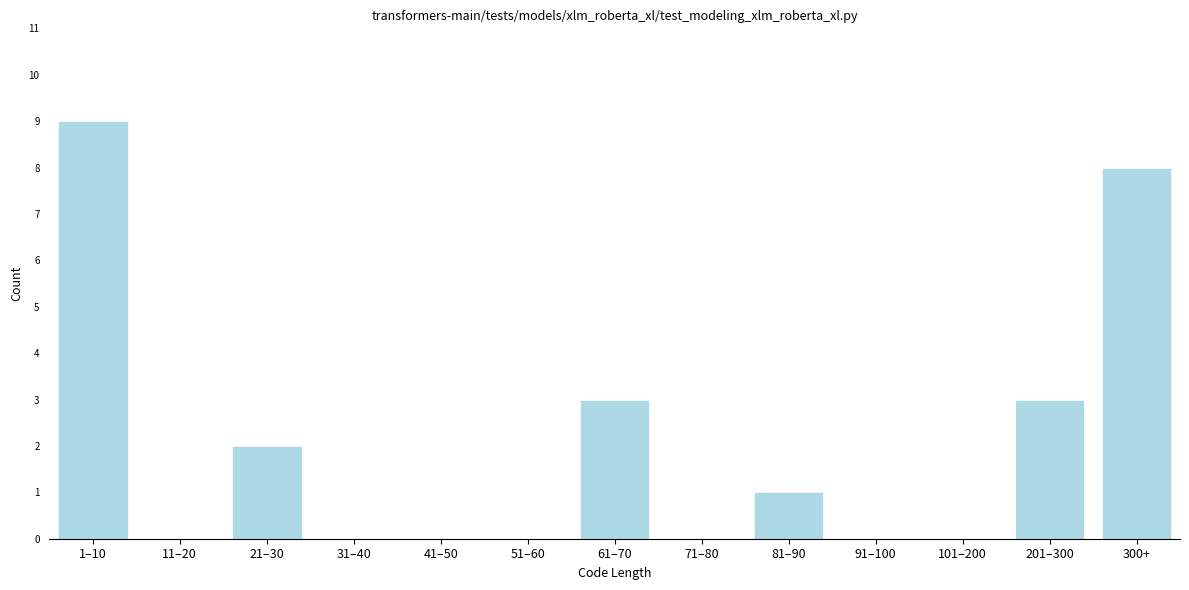

Reading right to left, extract all data points from this chart.

300+=8	201–300=3	101–200=0	91–100=0	81–90=1	71–80=0	61–70=3	51–60=0	41–50=0	31–40=0	21–30=2	11–20=0	1–10=9